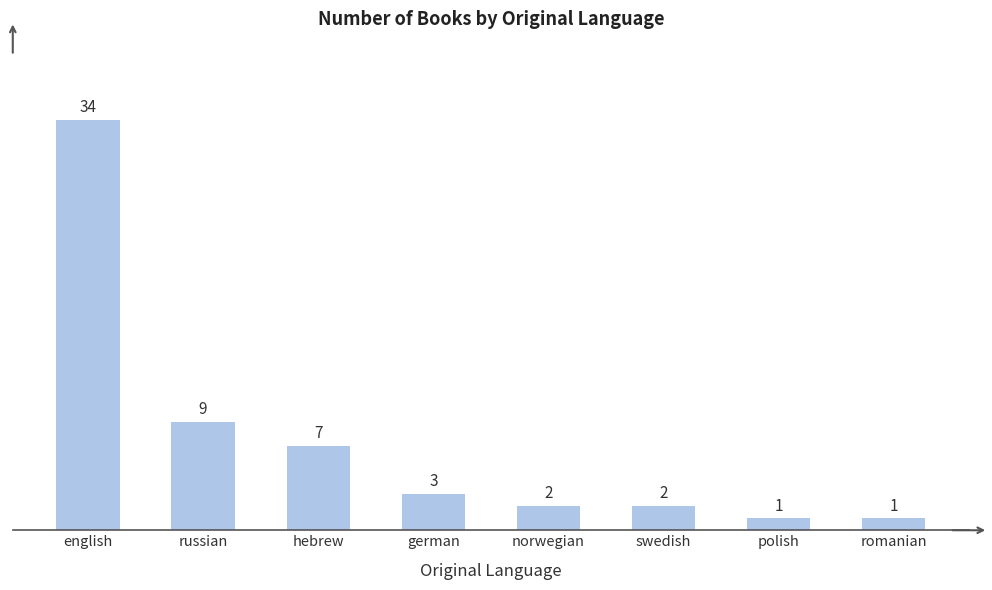

What is the difference between the maximum and minimum values?

33